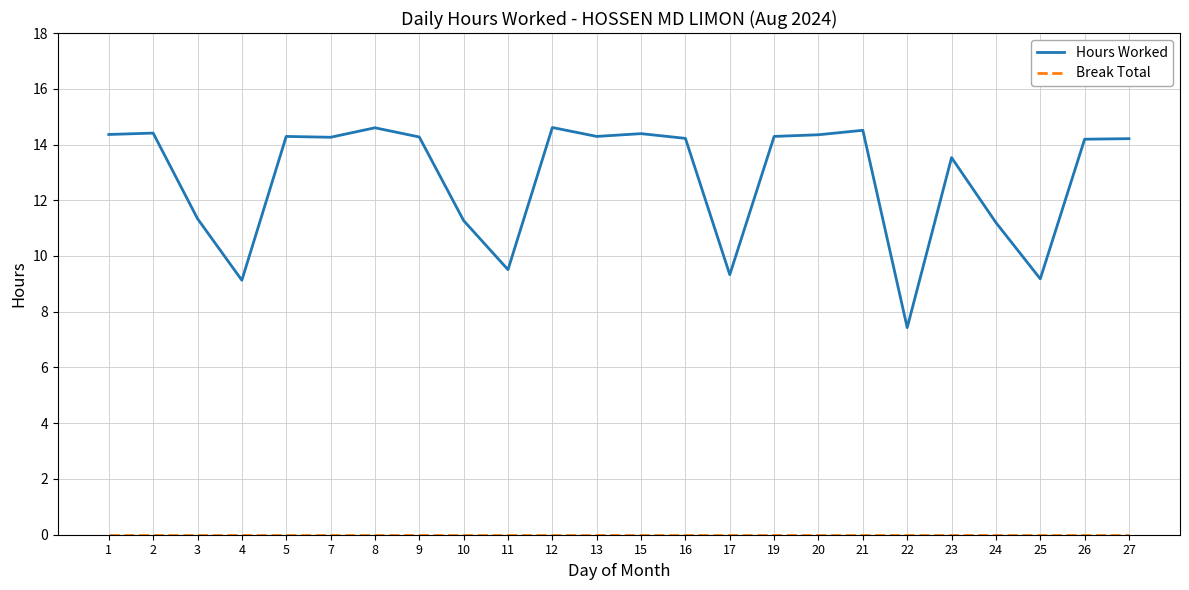

Is it true that Hours Worked equals 14.2 at 26?

True